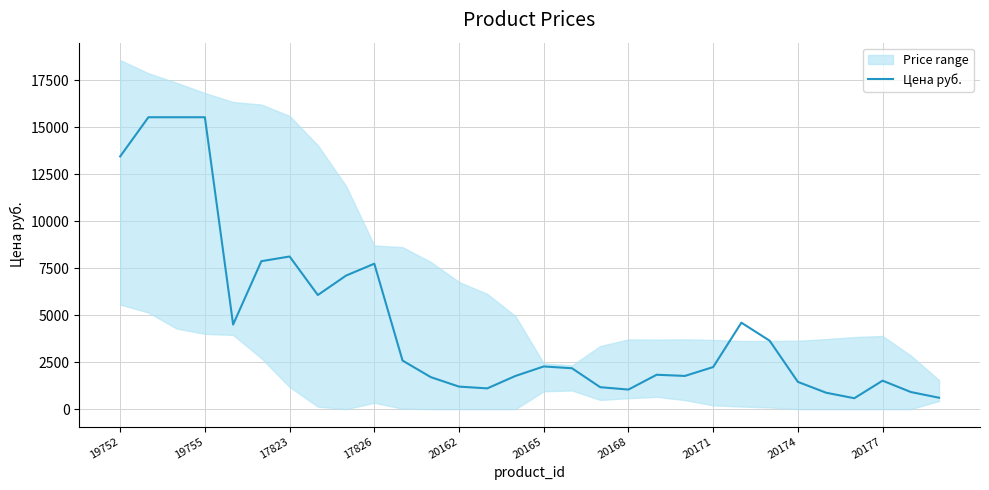

The Цена руб. series shows 1878 at 20162. True or false?

False